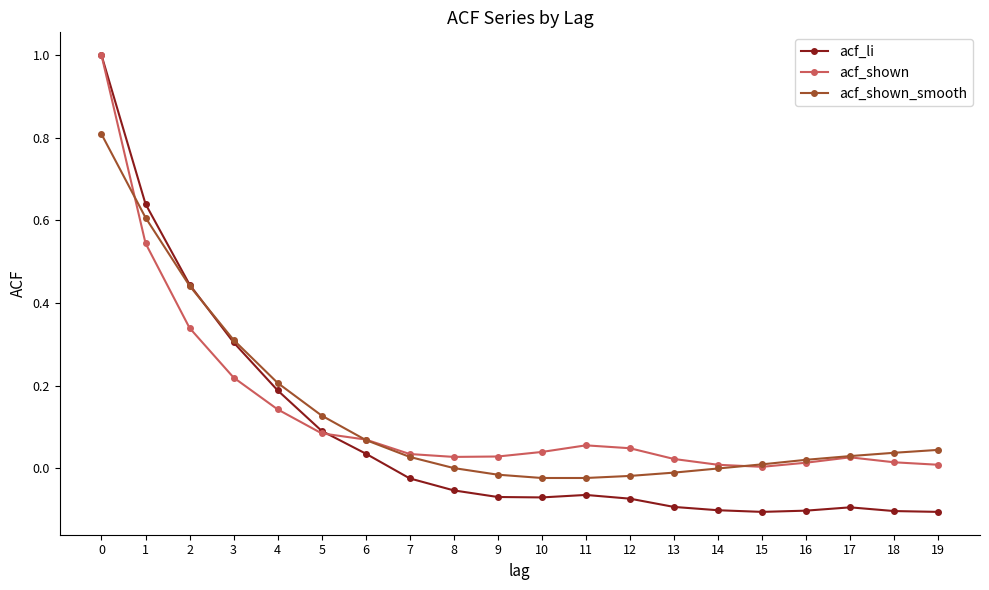

What is the maximum value shown in the chart?

1.0